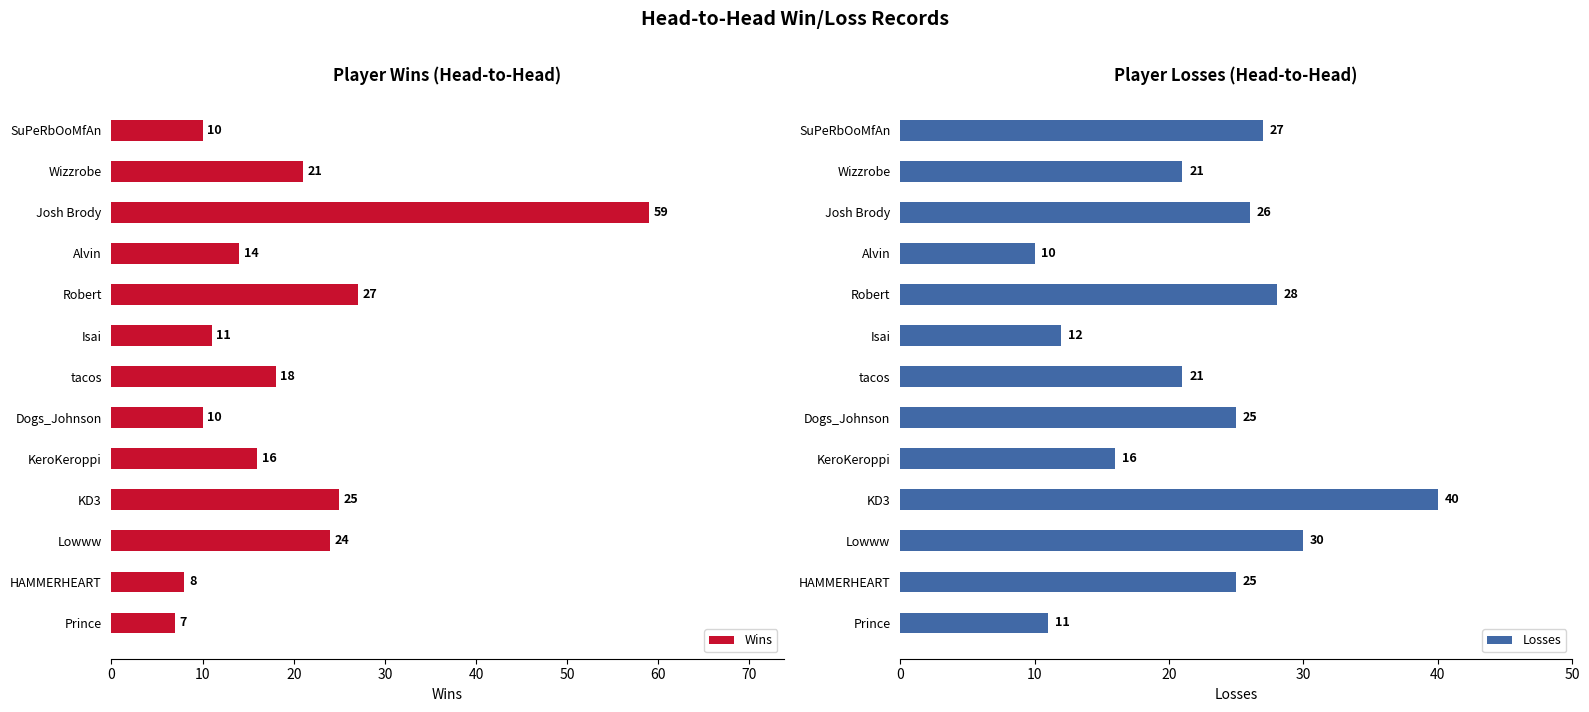

True or false: Losses has a value of 21 at Wizzrobe.

True